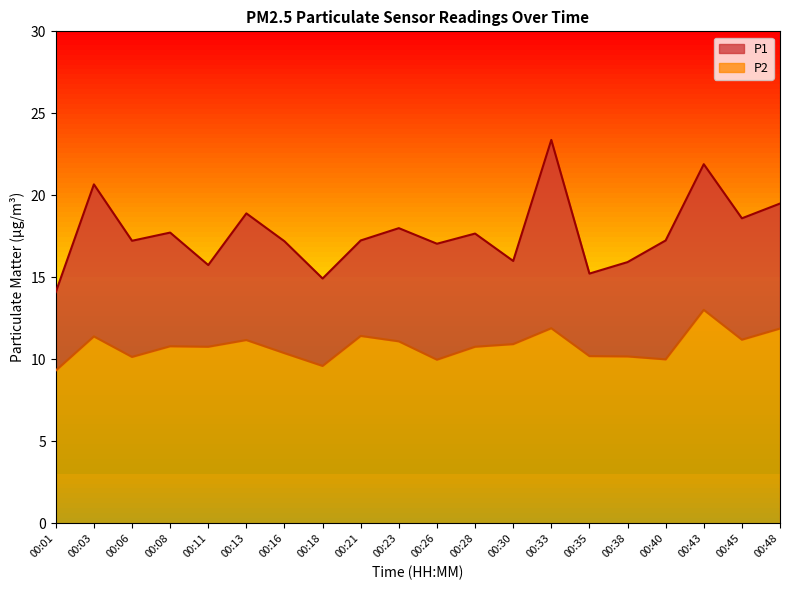

At which category does P1 reach its first local valley?

00:06